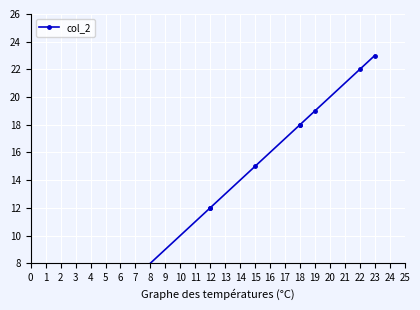

Reading left to right, transcribe all the data shown in this chart.

3	4	6	12	12	15	18	18	19	22	23